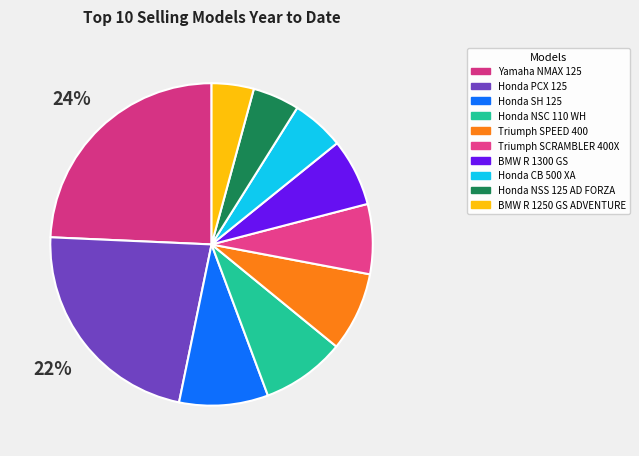

Which category has the smallest portion of the pie?

BMW R 1250 GS ADVENTURE